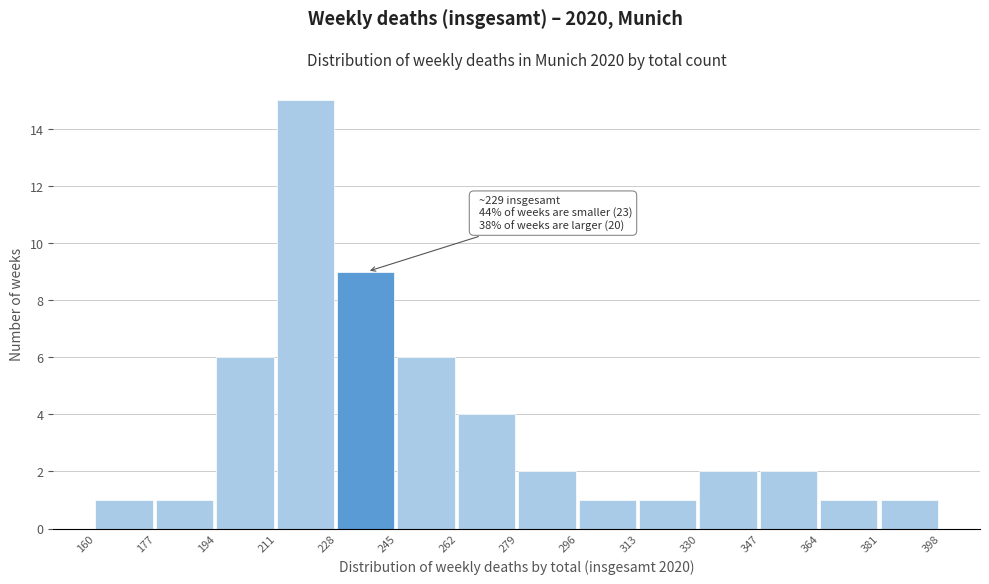

Over which range of the x-axis is the bar tallest?

211 to 228